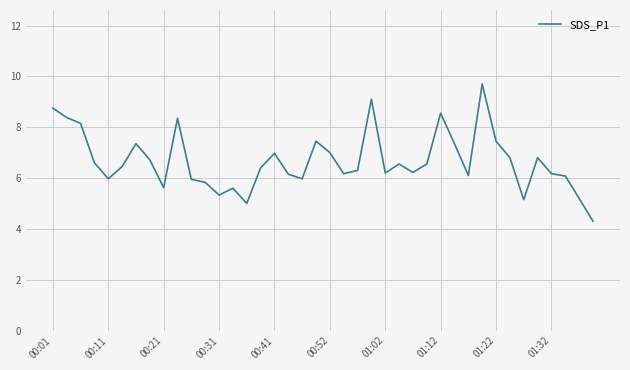

What is the greatest value displayed?

9.7